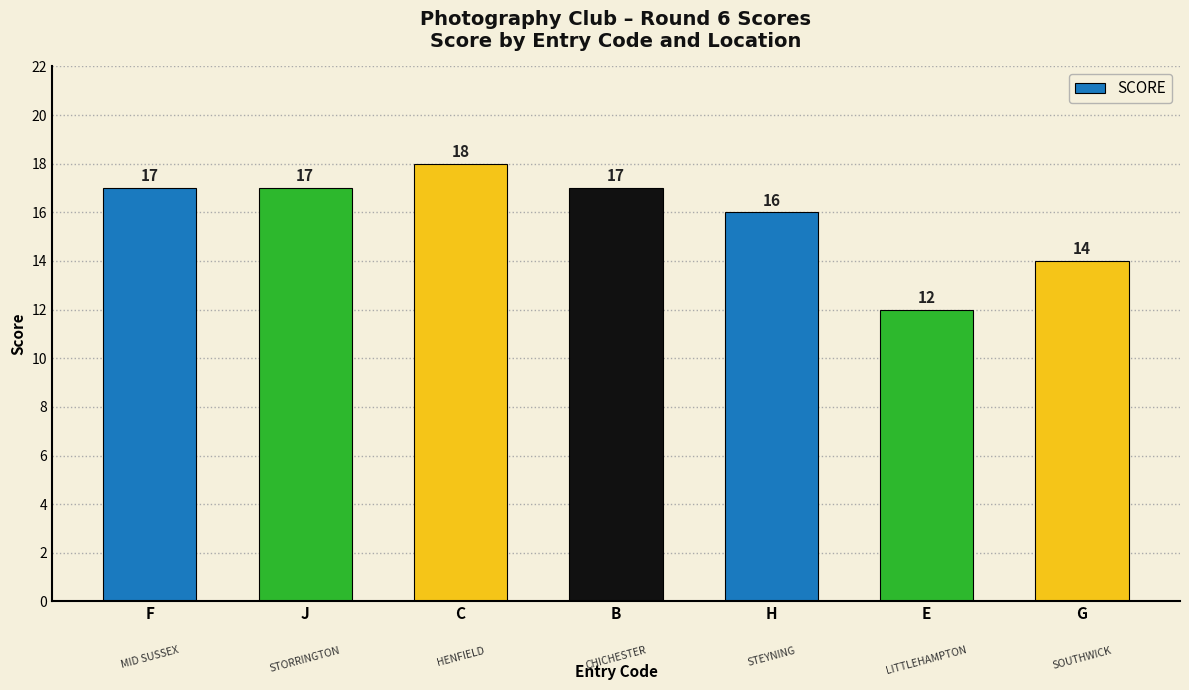

The value at F is 8. True or false?

False